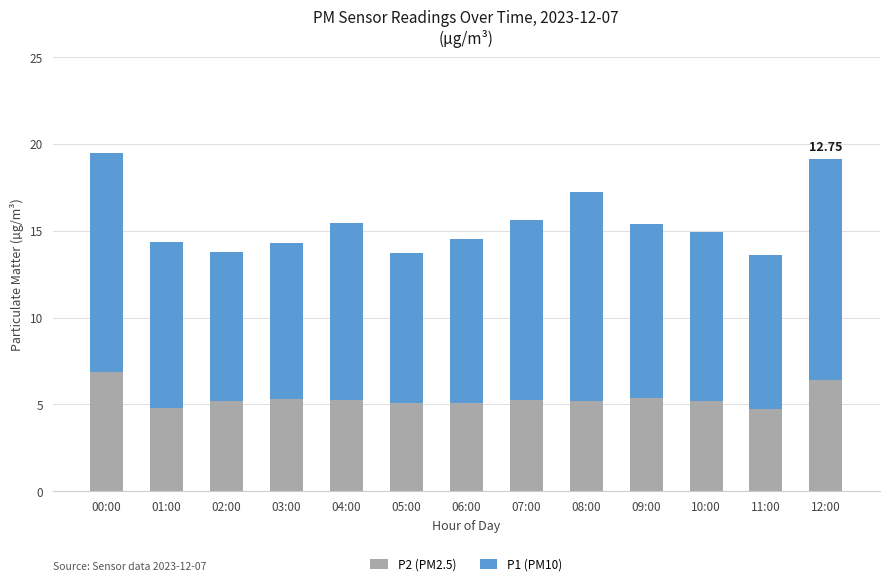

Is it true that P2 (PM2.5) equals 2.4 at 02:00?

False